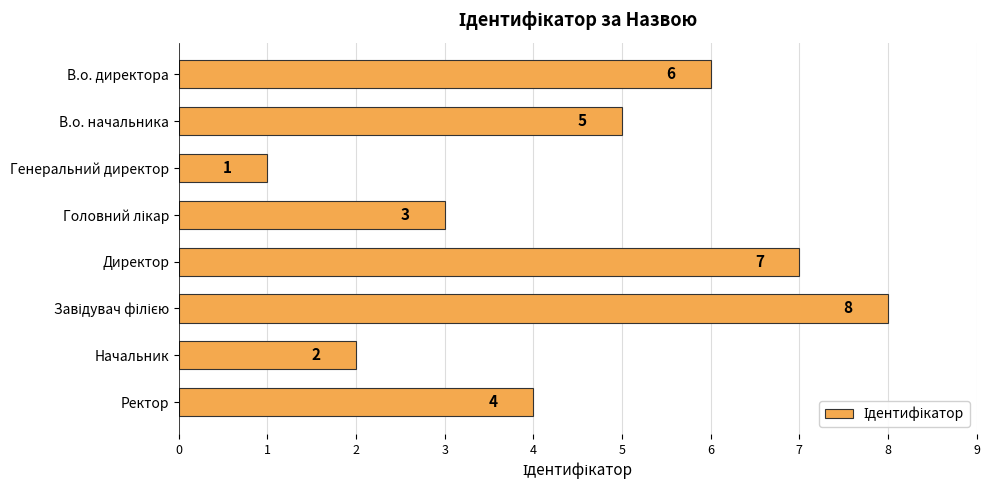

What is the value of the 7th bar from the top?

2